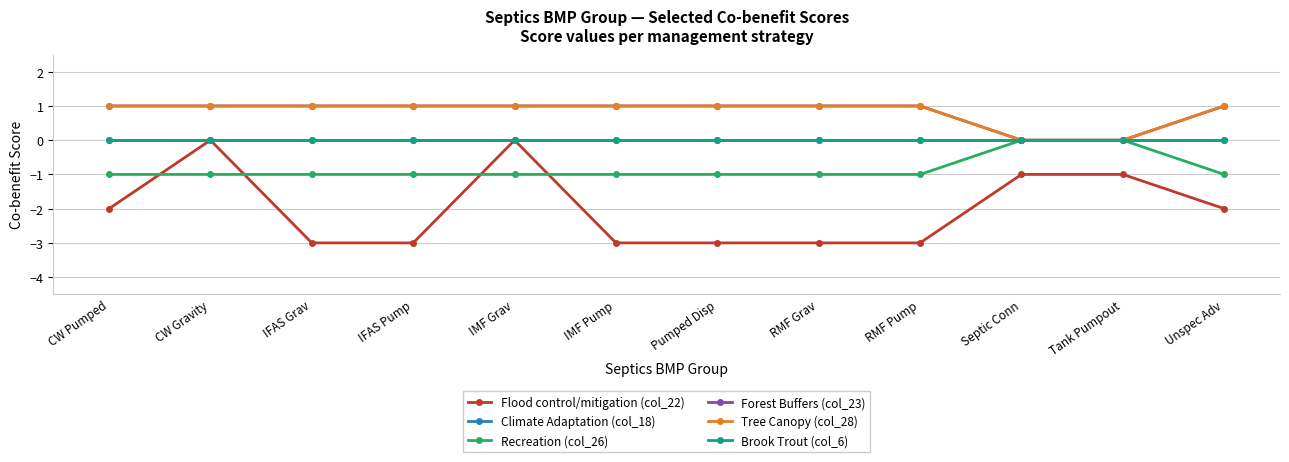

Does the chart have visible grid lines?

Yes